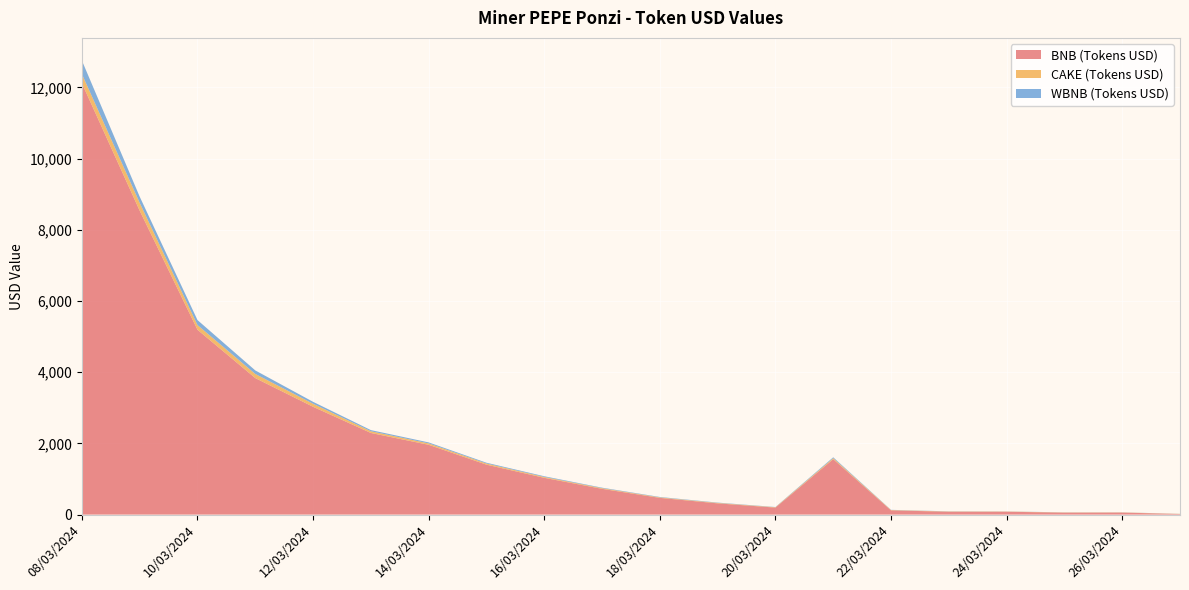

Reading left to right, extract all data points from this chart.

BNB (Tokens USD): 08/03/2024=12118.6	09/03/2024=8537.5	10/03/2024=5193.1	11/03/2024=3835.3	12/03/2024=3028.8	13/03/2024=2293.4	14/03/2024=1960.9	15/03/2024=1403.0	16/03/2024=1033.3	17/03/2024=723.7	18/03/2024=469.7	19/03/2024=315.8	20/03/2024=196.5	21/03/2024=1556.9	22/03/2024=119.1	23/03/2024=79.9	24/03/2024=80.3	25/03/2024=54.3	26/03/2024=56.8	27/03/2024=15.8
CAKE (Tokens USD): 08/03/2024=257.8	09/03/2024=221.4	10/03/2024=131.8	11/03/2024=115.6	12/03/2024=85.3	13/03/2024=48.0	14/03/2024=39.5	15/03/2024=31.8	16/03/2024=24.4	17/03/2024=19.0	18/03/2024=14.1	19/03/2024=12.4	20/03/2024=10.0	21/03/2024=29.5	22/03/2024=9.0	23/03/2024=7.4	24/03/2024=6.2	25/03/2024=5.9	26/03/2024=4.9	27/03/2024=4.4
WBNB (Tokens USD): 08/03/2024=378.7	09/03/2024=173.0	10/03/2024=139.7	11/03/2024=99.6	12/03/2024=54.0	13/03/2024=32.4	14/03/2024=27.8	15/03/2024=22.3	16/03/2024=19.5	17/03/2024=13.4	18/03/2024=11.2	19/03/2024=8.9	20/03/2024=6.4	21/03/2024=23.4	22/03/2024=5.6	23/03/2024=4.3	24/03/2024=2.9	25/03/2024=2.9	26/03/2024=2.3	27/03/2024=1.8